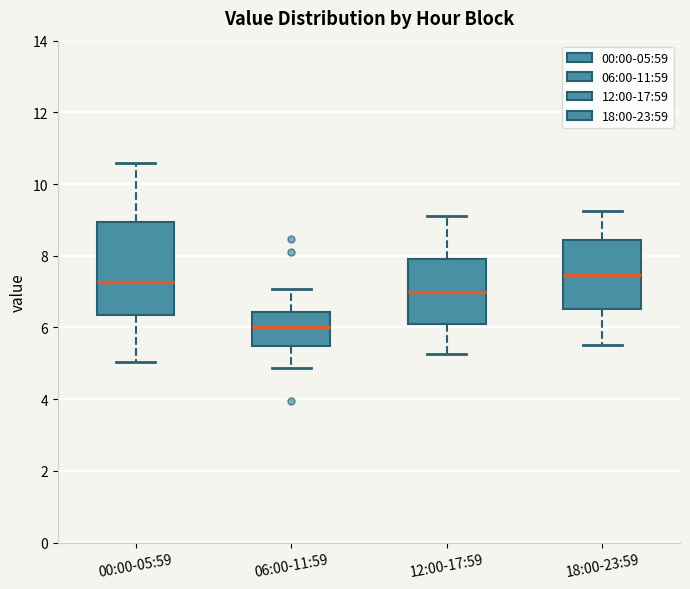

Reading left to right, read every box against the y-axis: the position of its median line, the range the box covers, and the ends of its whiskers. The values are not printed on the chart, so give them approximately, as read against the axis.

00:00-05:59: median 7.2, box 6.4 to 9.0, whiskers 5.0 to 10.6
06:00-11:59: median 6.0, box 5.4 to 6.4, whiskers 4.8 to 7.0
12:00-17:59: median 7.0, box 6.2 to 8.0, whiskers 5.2 to 9.2
18:00-23:59: median 7.4, box 6.6 to 8.4, whiskers 5.6 to 9.2